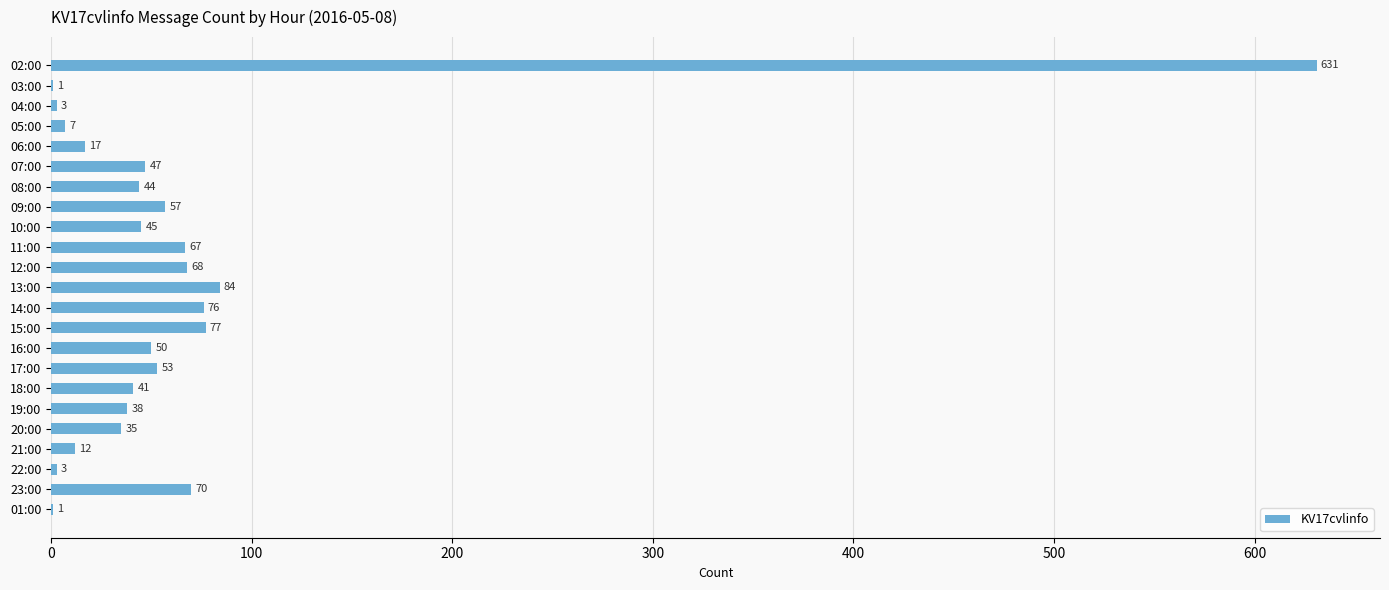

Reading top to bottom, extract all data points from this chart.

02:00=631	03:00=1	04:00=3	05:00=7	06:00=17	07:00=47	08:00=44	09:00=57	10:00=45	11:00=67	12:00=68	13:00=84	14:00=76	15:00=77	16:00=50	17:00=53	18:00=41	19:00=38	20:00=35	21:00=12	22:00=3	23:00=70	01:00=1